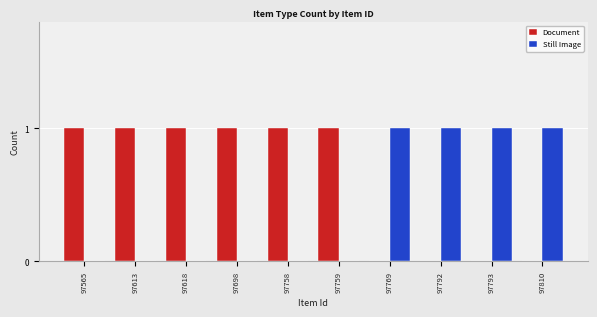

How many Document values are between 0 and 1?

10